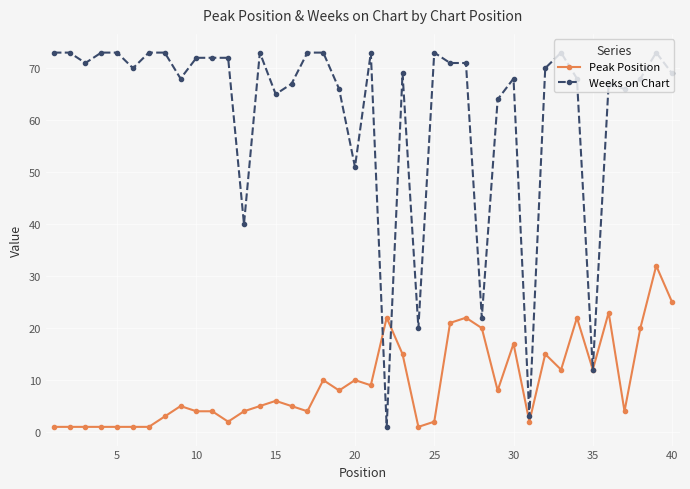

True or false: Peak Position has more than 2 interior local peaks.

True